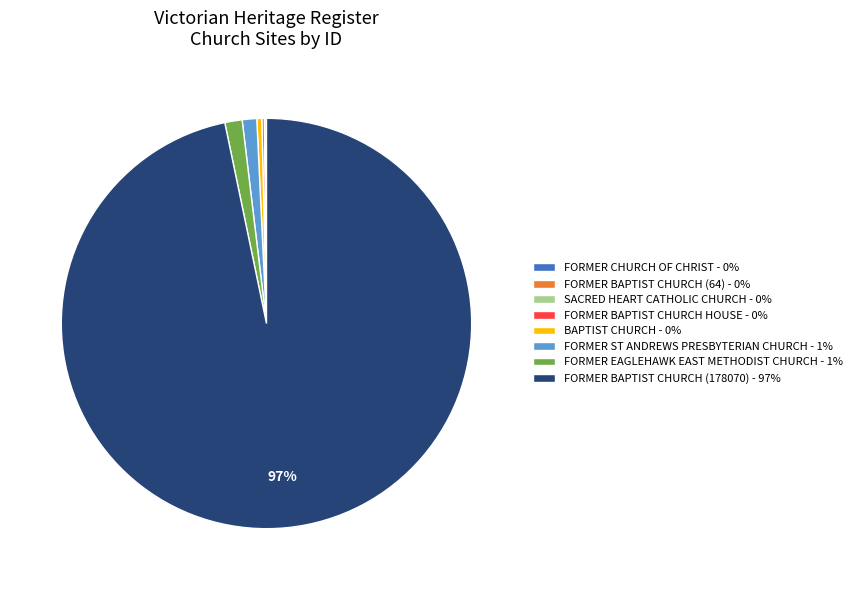

To the nearest percent, what percentage of the pie is FORMER EAGLEHAWK EAST METHODIST CHURCH - 1%?

1%